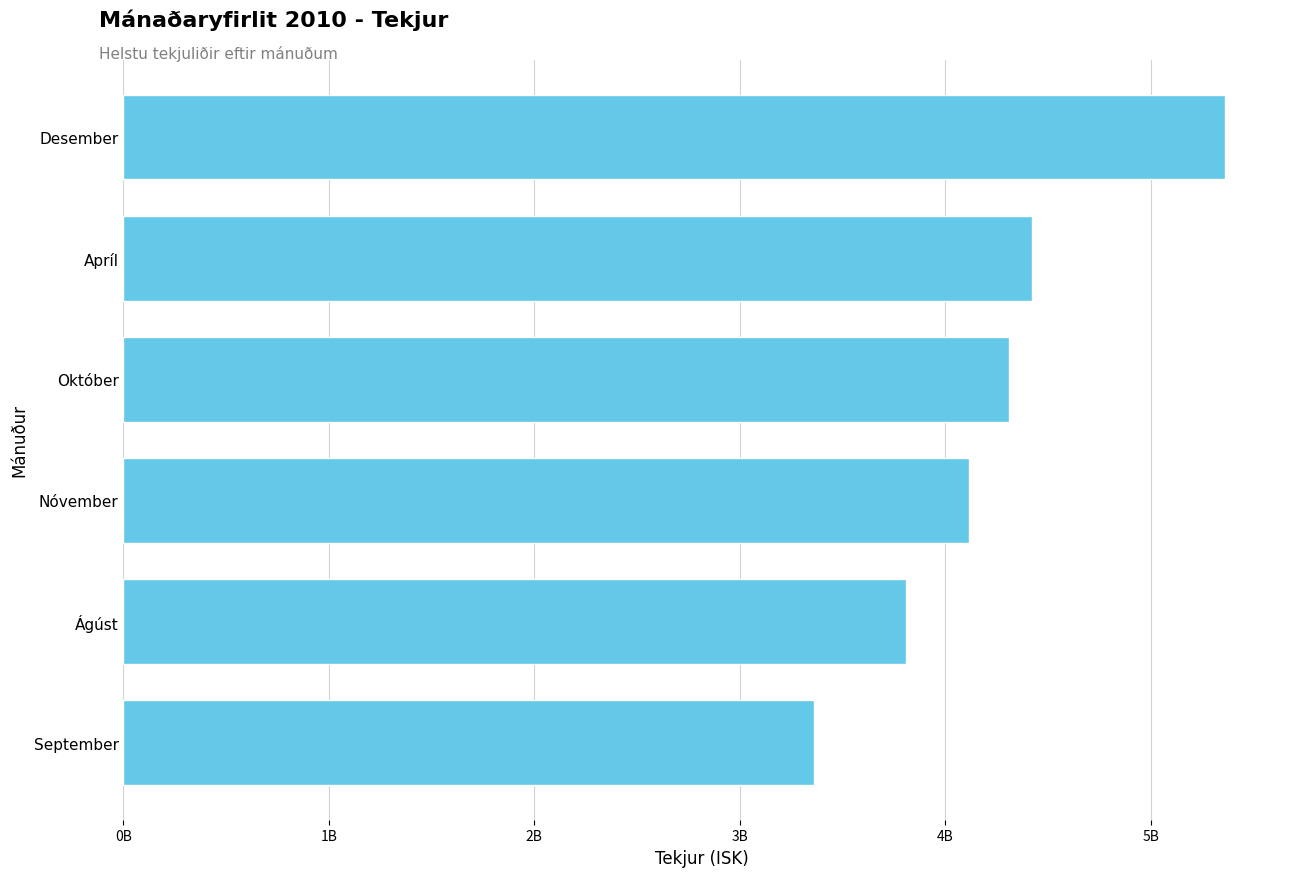

Are the bars grouped side by side (vs. stacked)?

No